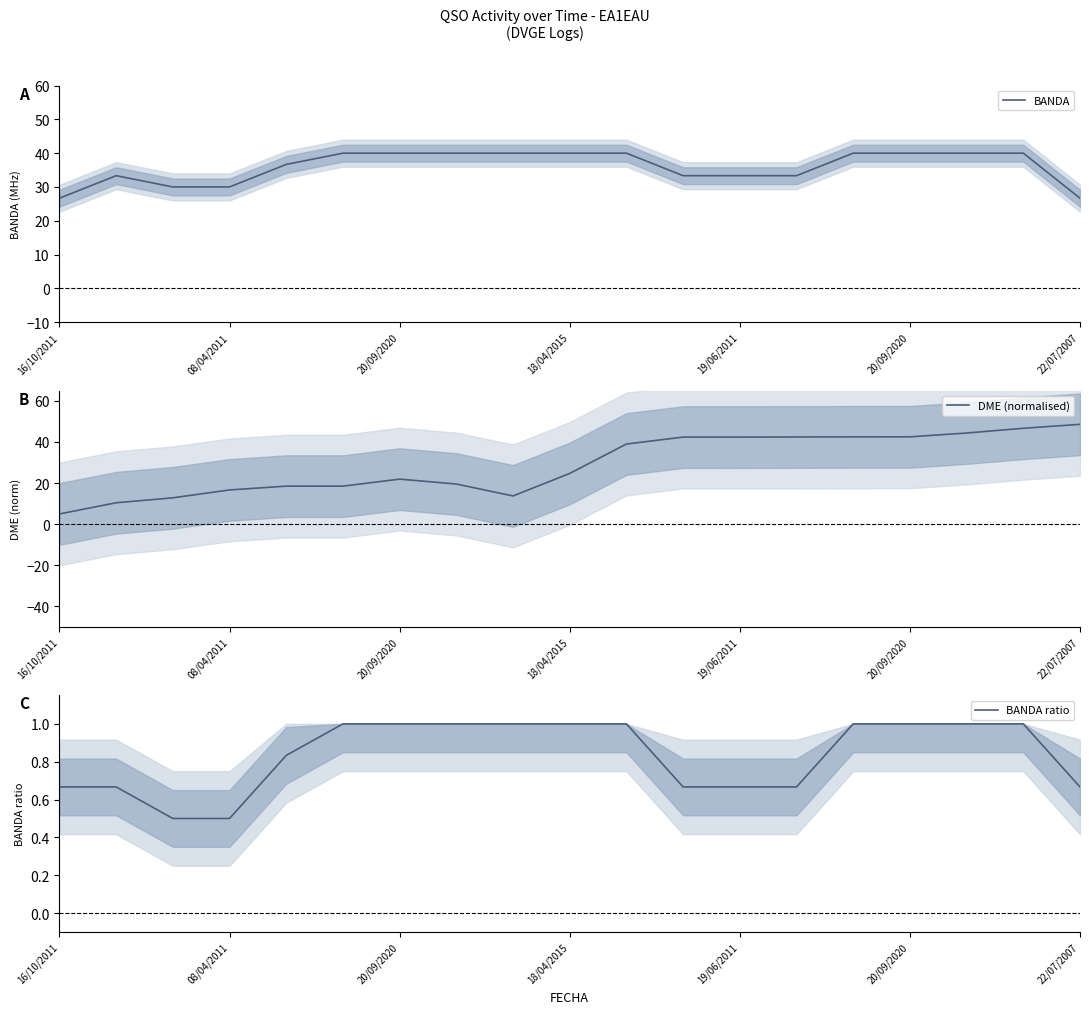

What is the sum of all BANDA values?

683.3